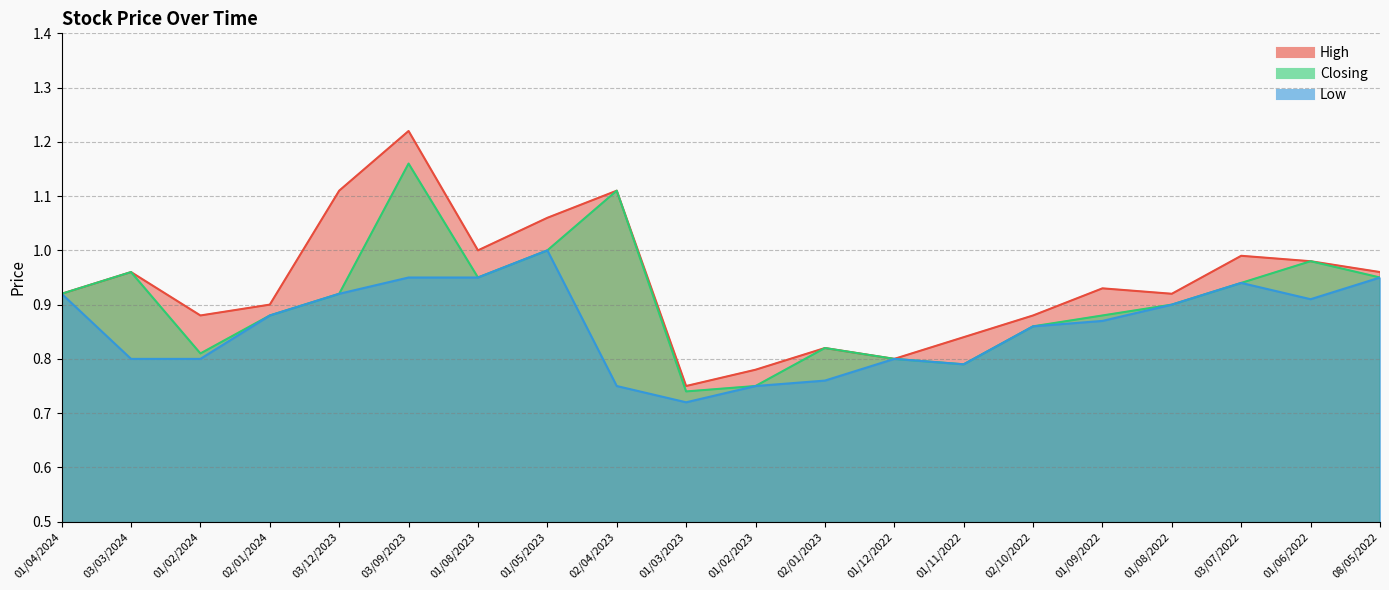

At how many categories does at least one series exceed 1?

4